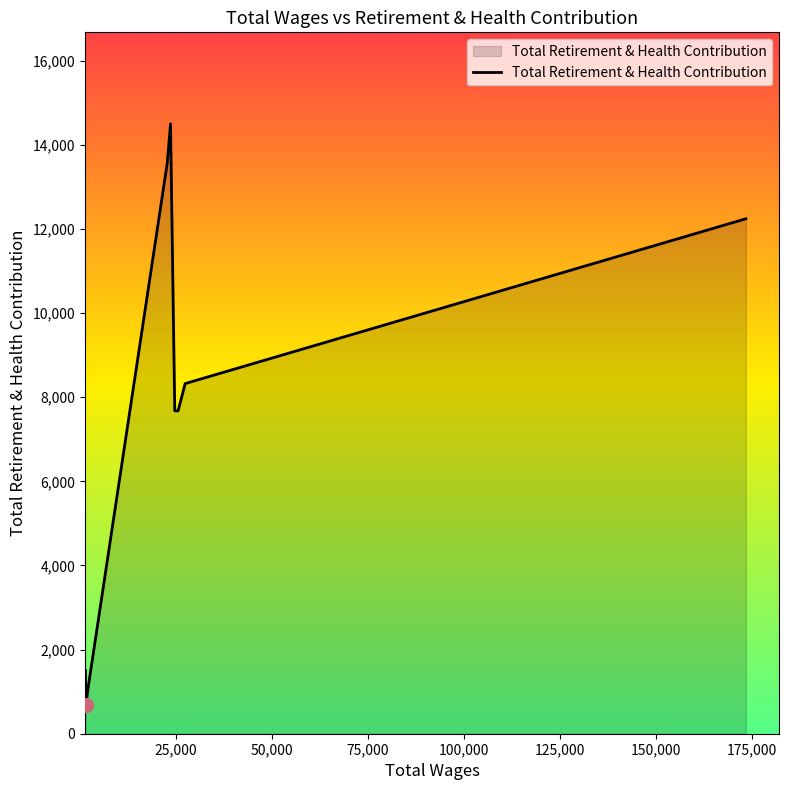

What is the maximum value shown in the chart?

14498